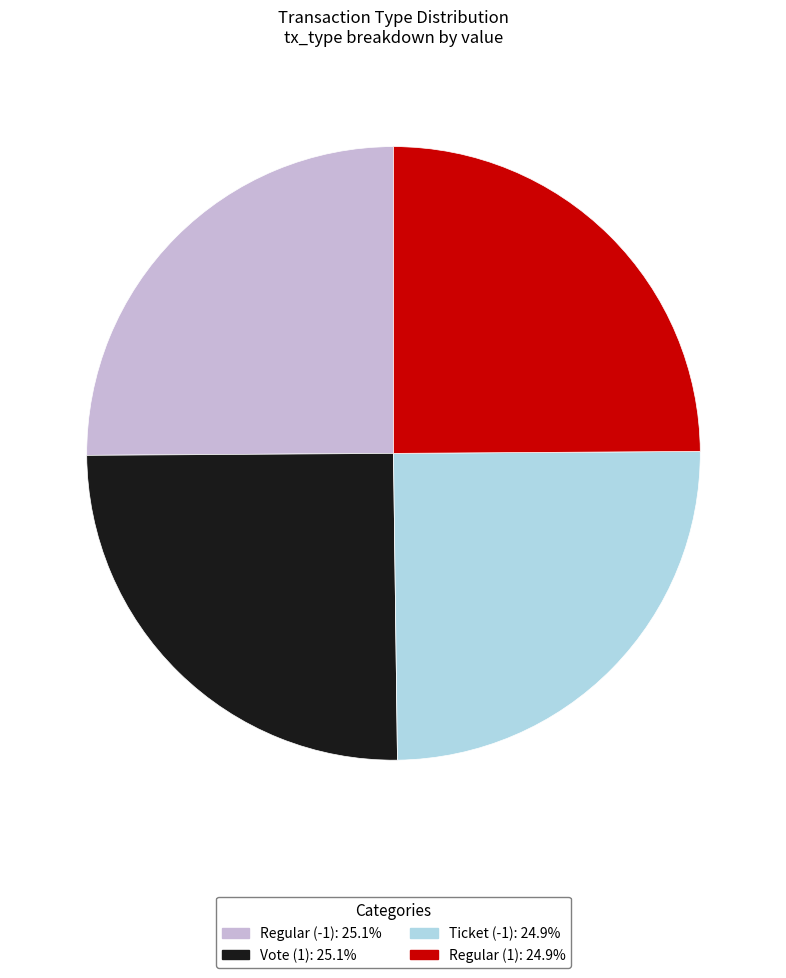

Does Ticket (-1) represent more than half of the total?

No